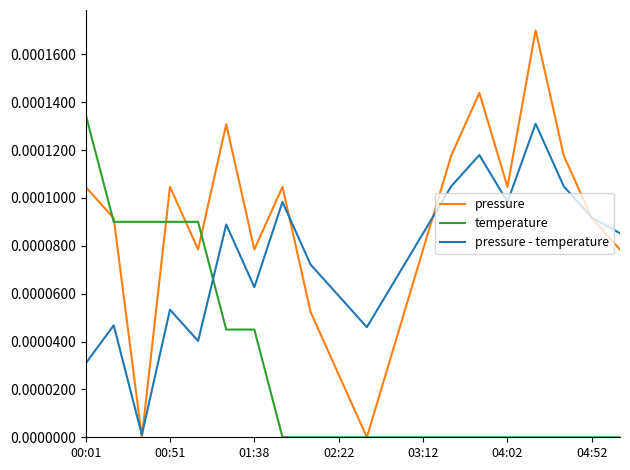

Which series has the largest range (max minus min)?

pressure